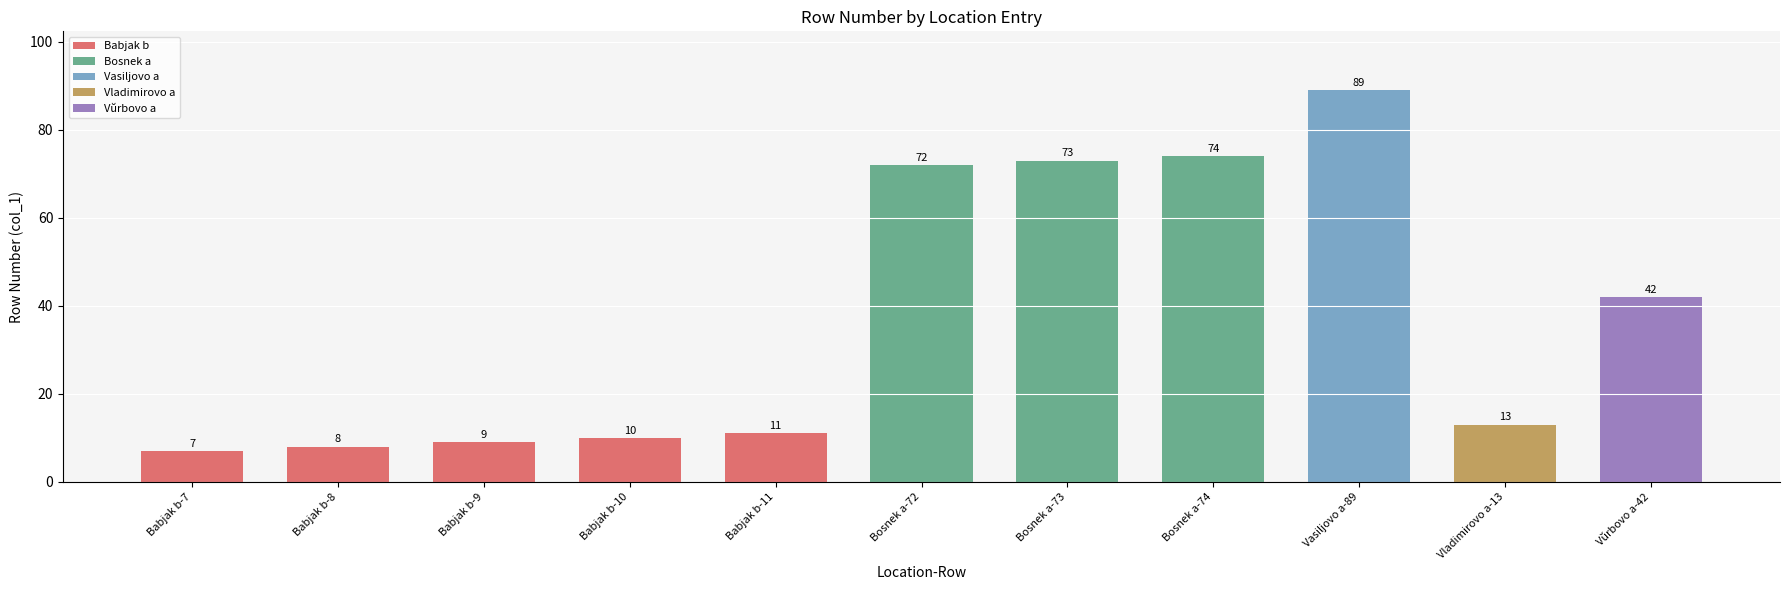

Does the chart contain stacked bars?

No